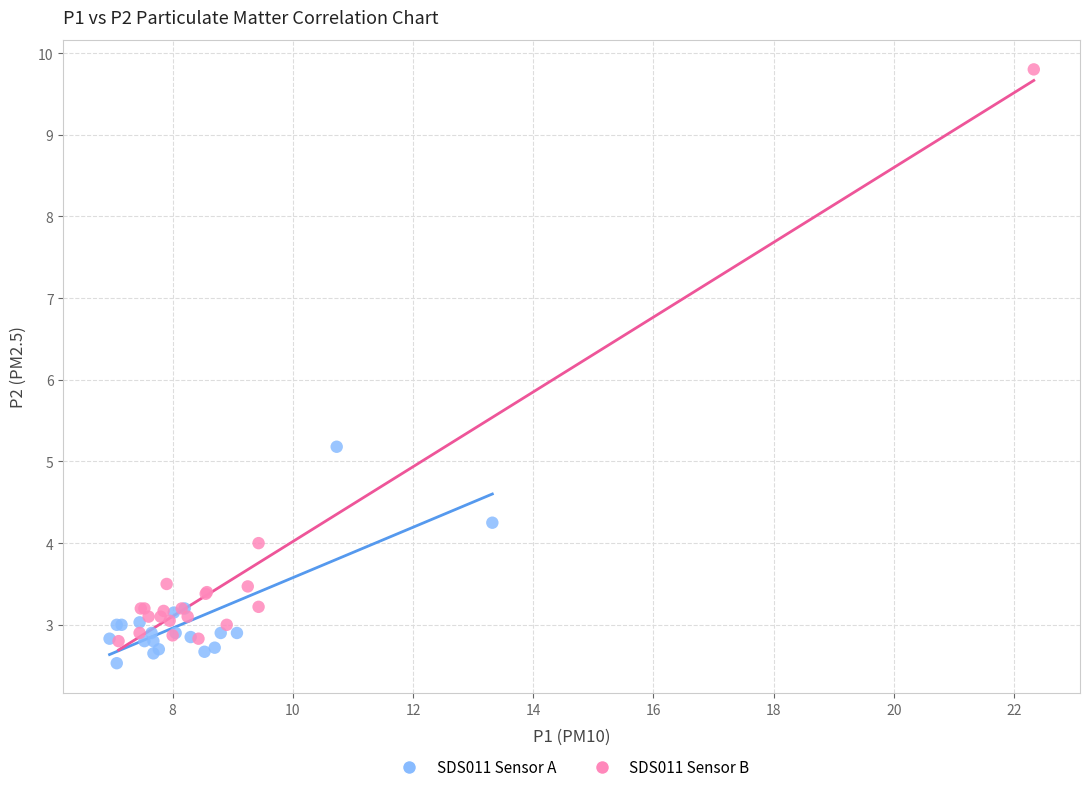

Which series reaches the maximum Y coordinate?

SDS011 Sensor B